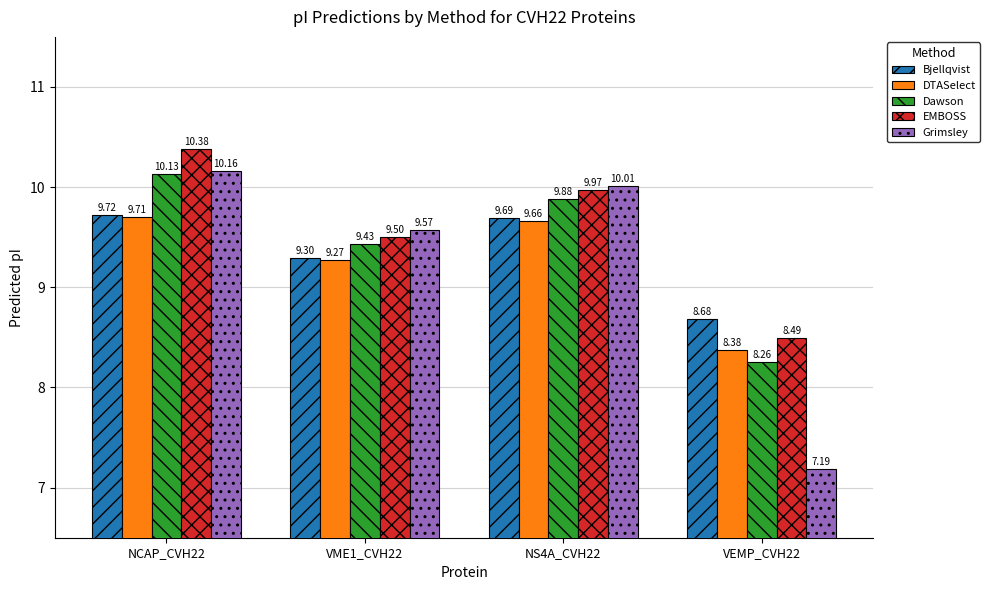

What is the sum of the DTASelect values at NCAP_CVH22 and VME1_CVH22?

19.0